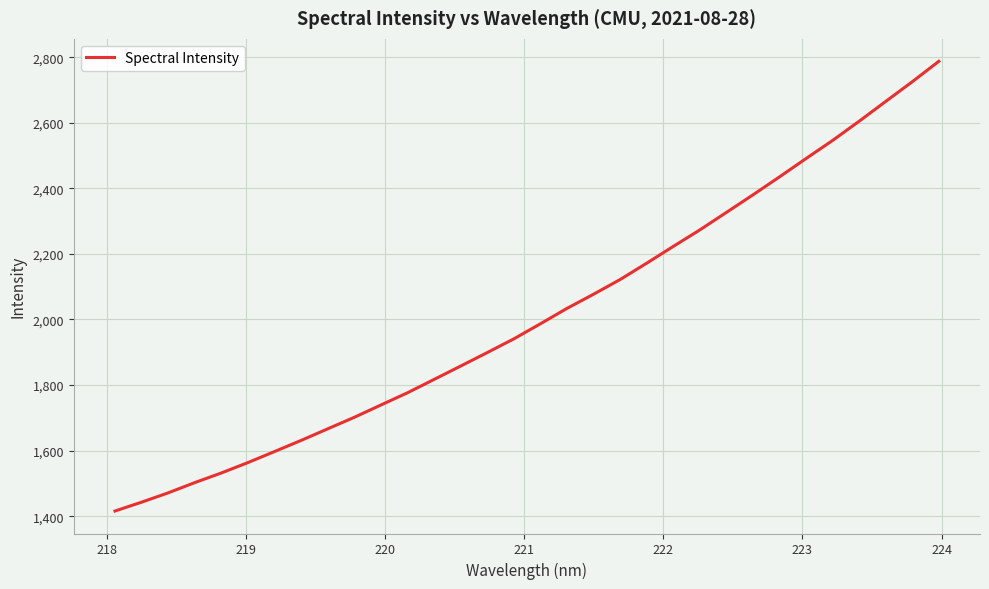

What is the smallest value displayed?

1415.9